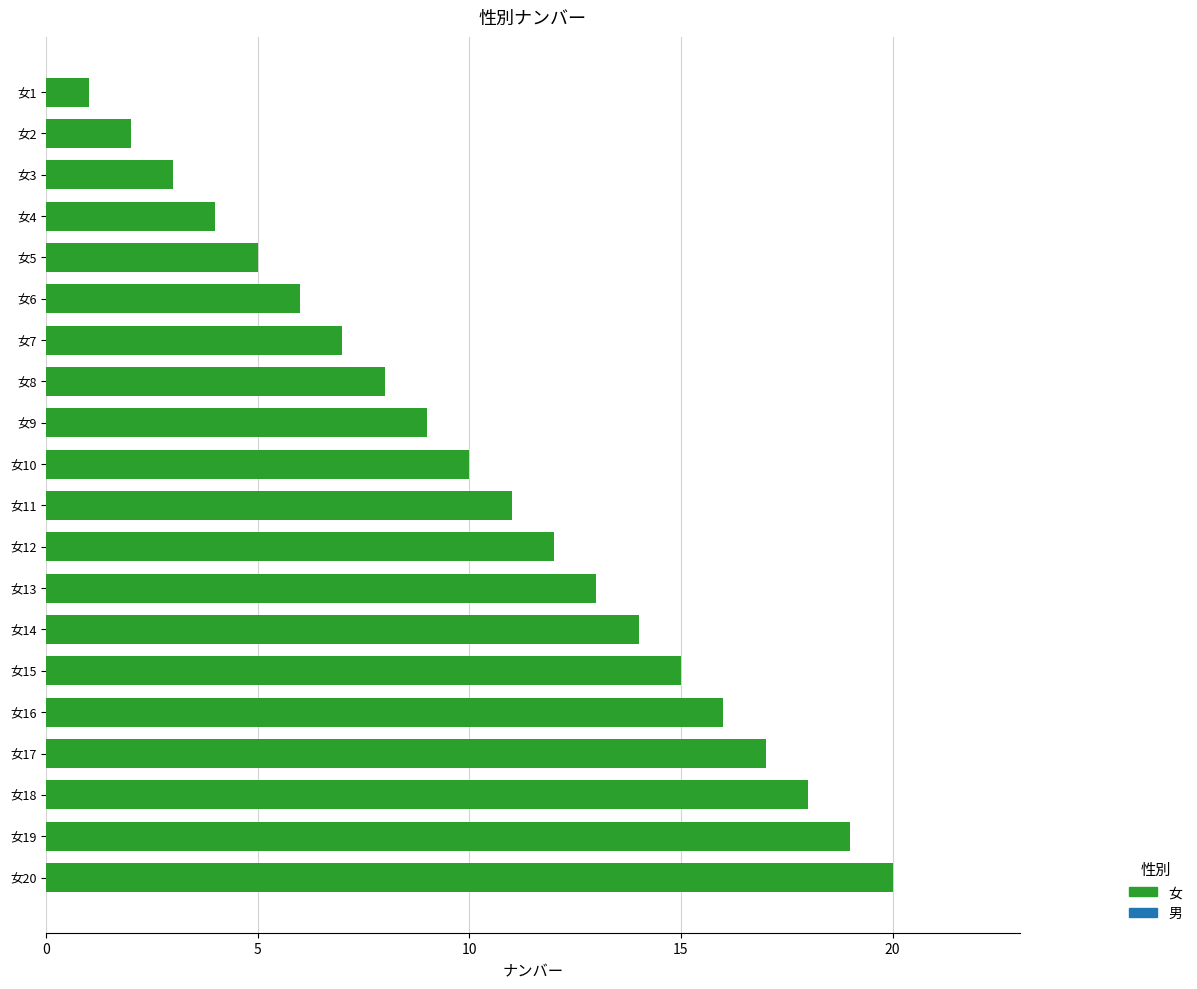

Rank the categories by value from lowest to highest.

女1, 女2, 女3, 女4, 女5, 女6, 女7, 女8, 女9, 女10, 女11, 女12, 女13, 女14, 女15, 女16, 女17, 女18, 女19, 女20